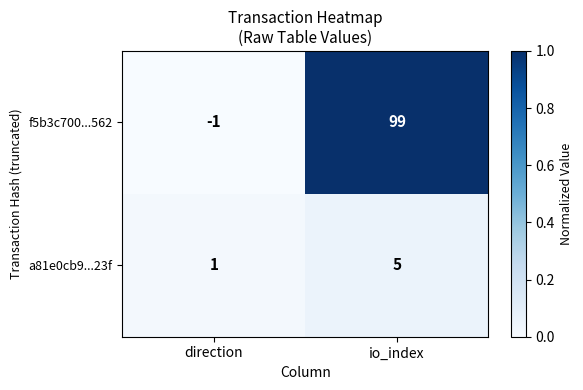

Rank the categories by a81e0cb9...23f value from highest to lowest.

io_index, direction